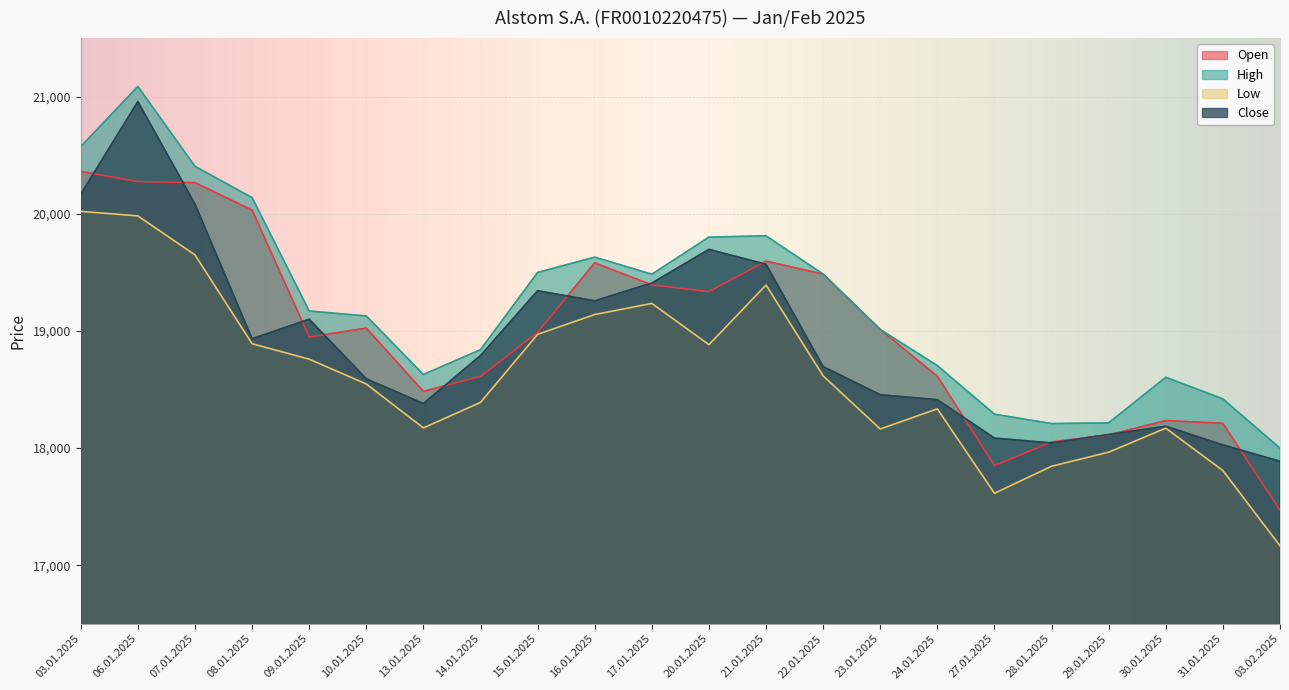

Which series has the largest total across all categories?

High